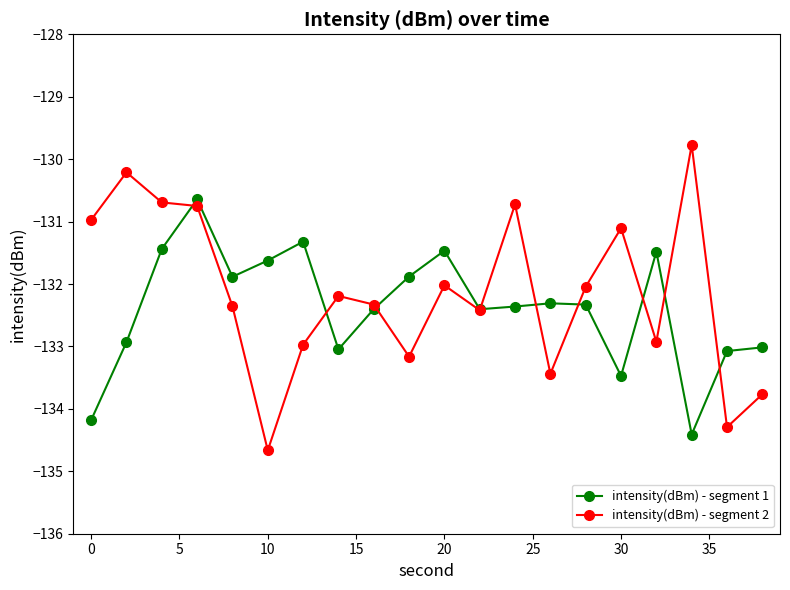

How many categories are shown in the chart?

20